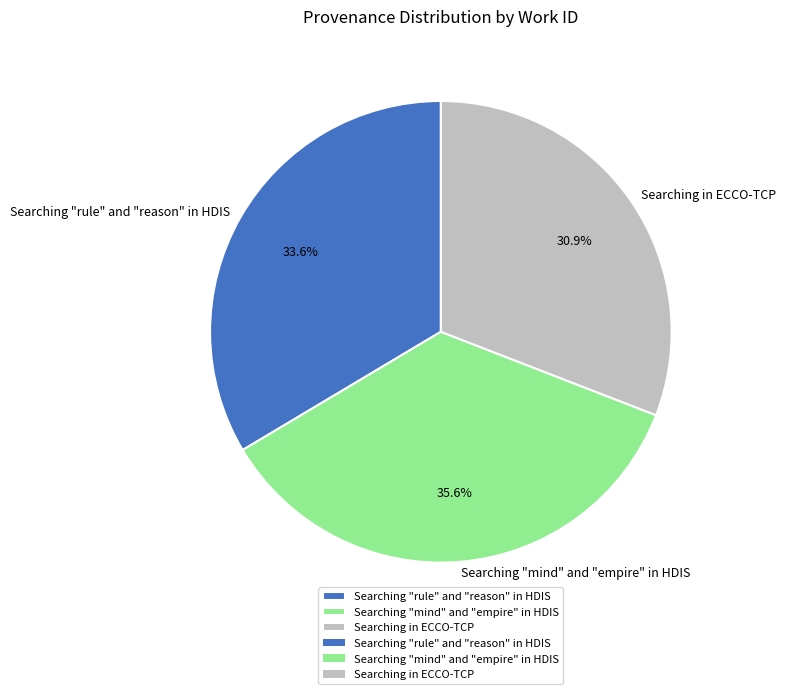

Does Searching "rule" and "reason" in HDIS account for over 50% of the chart?

No